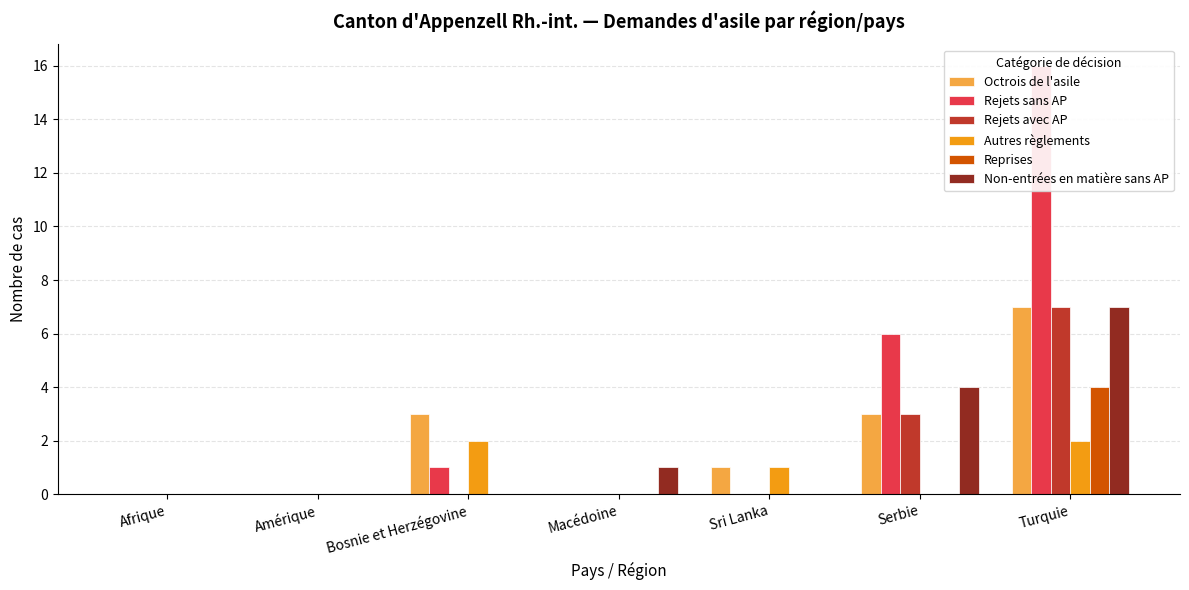

Which category has the lowest value in the Reprises series?

Afrique